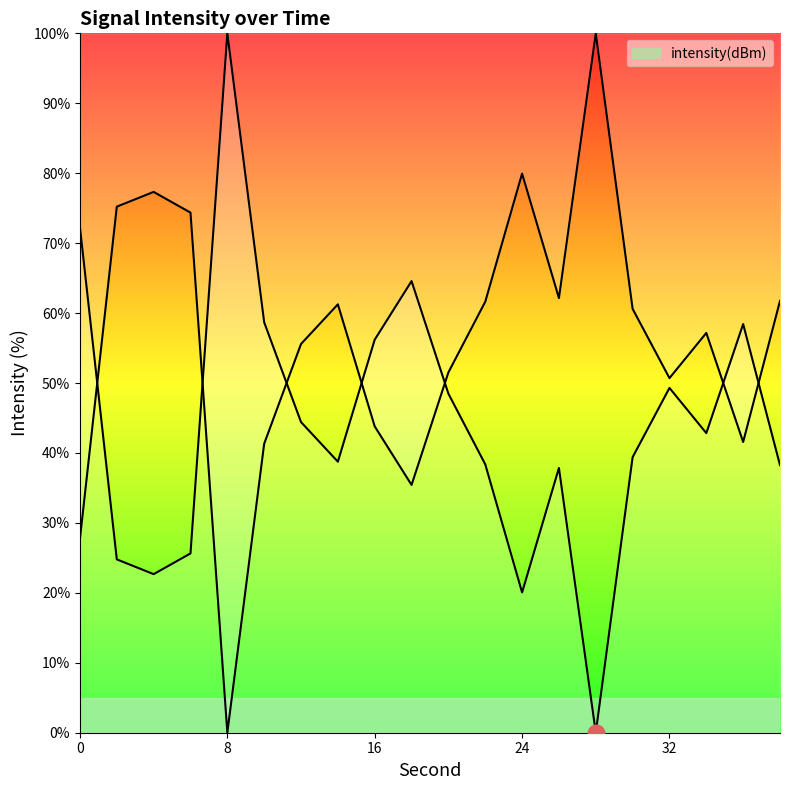

Which has a higher value, 34 or 6?

34